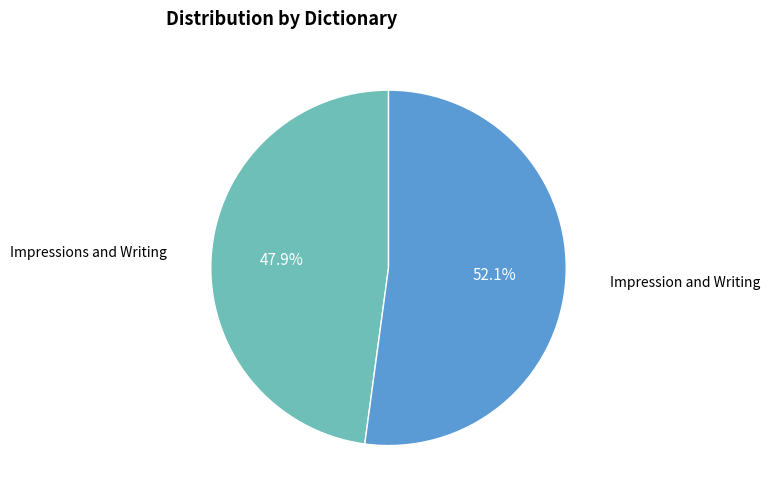

Count the number of slices in the pie.

2